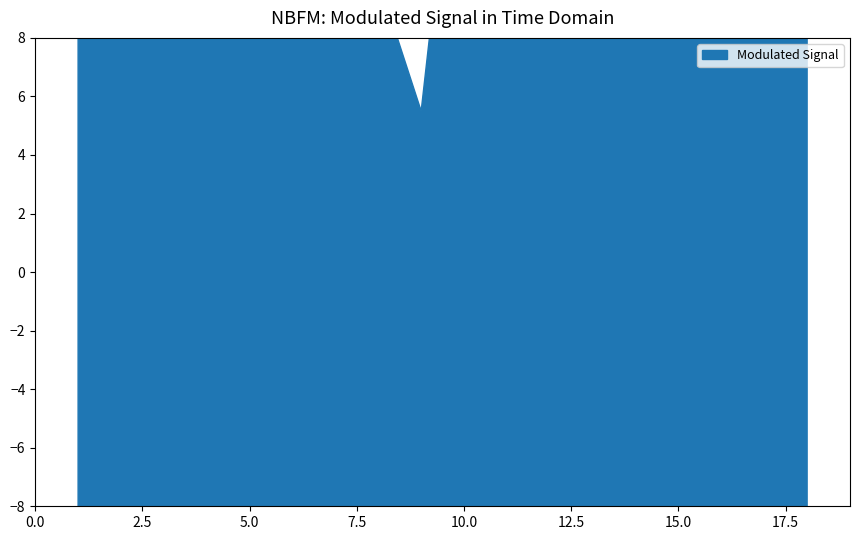

At how many categories does at least one series exceed 20?

15